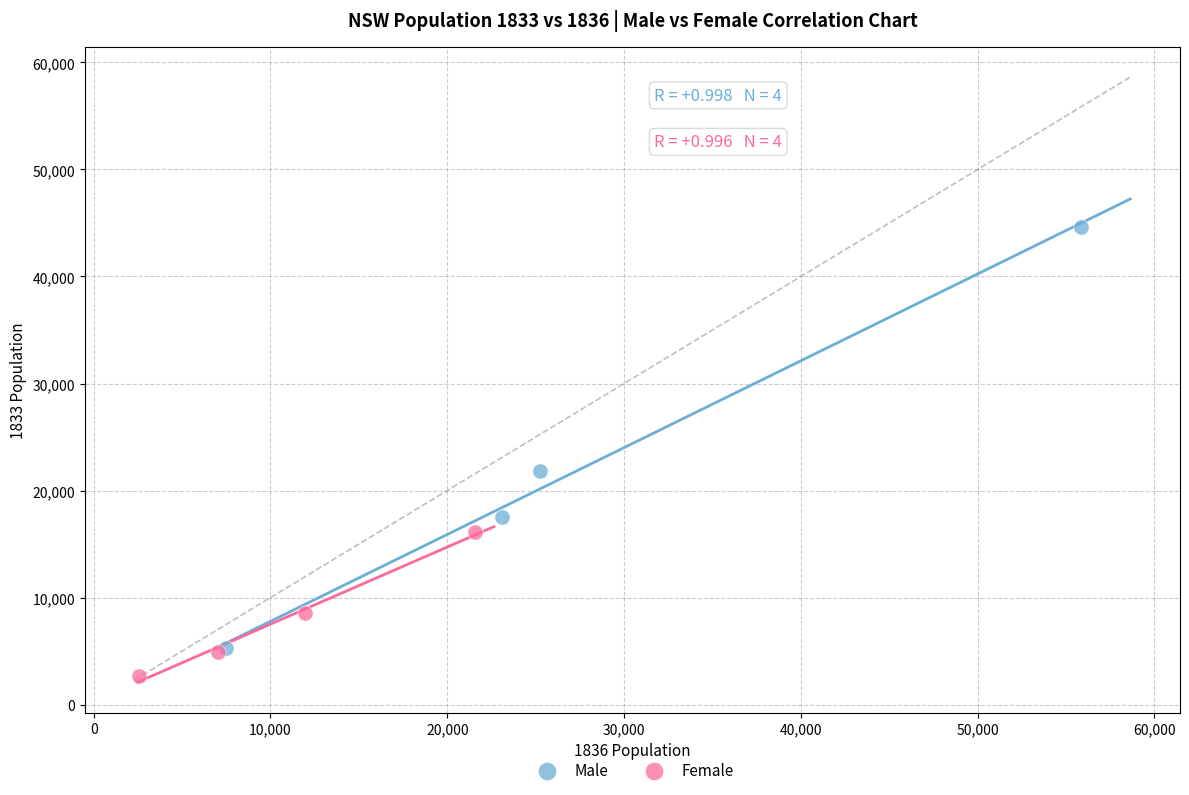

What are all the series names shown in the legend?

Male, Female